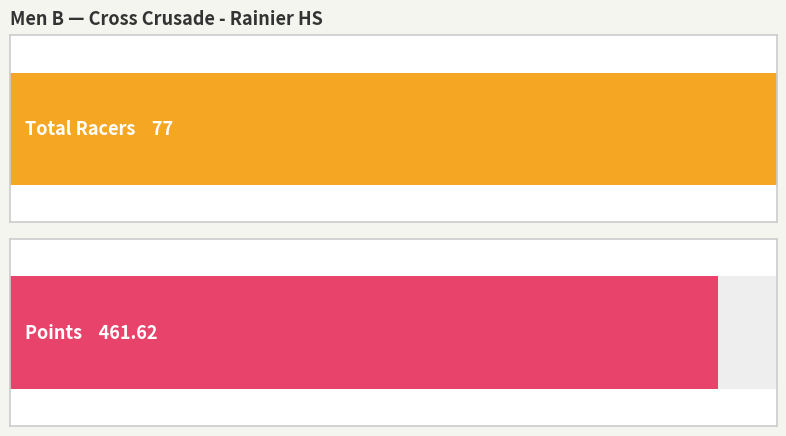

The Total Racers series shows 136.2 at 32. True or false?

False